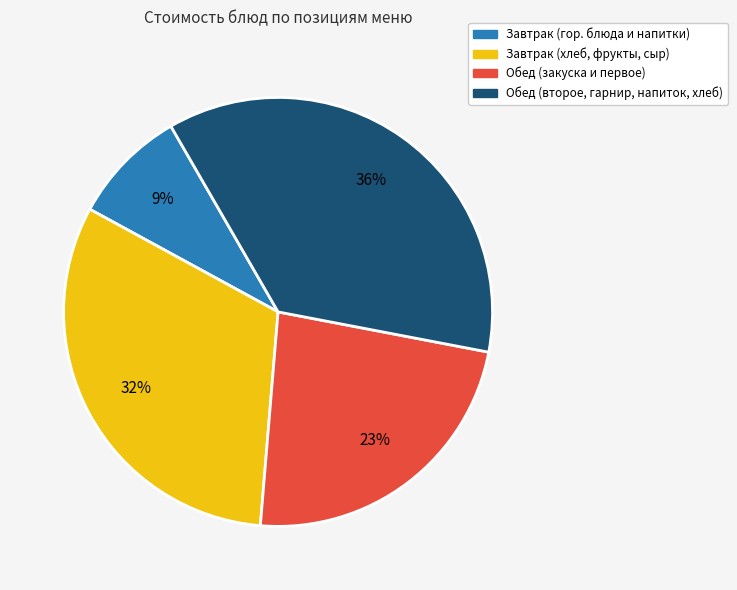

To the nearest percent, what is the average slice percentage?

25%